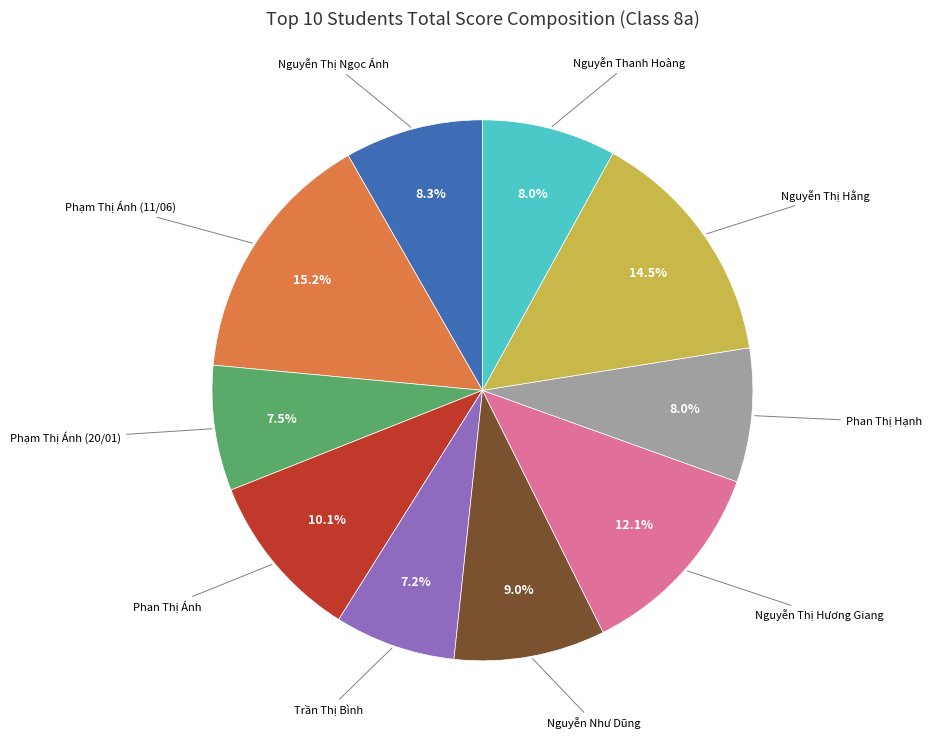

Is there a majority slice in this chart?

No